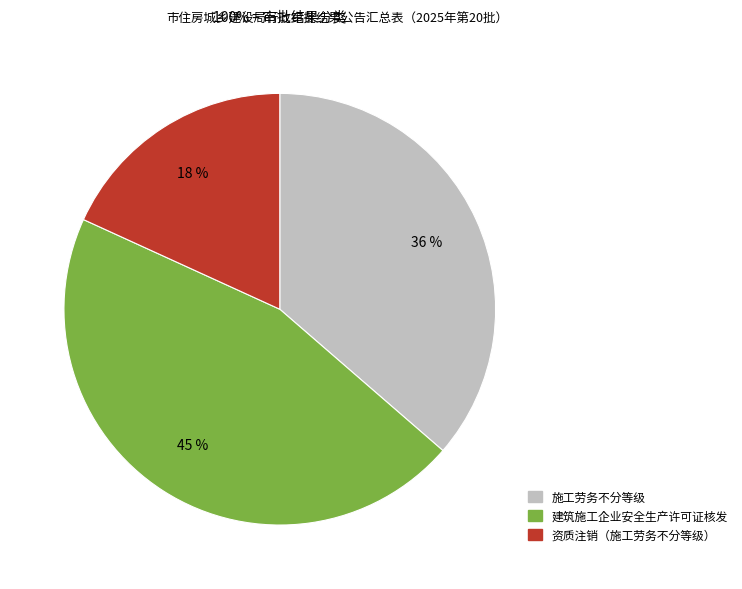

To the nearest percent, what percentage of the pie is 资质注销（施工劳务不分等级）?

18%